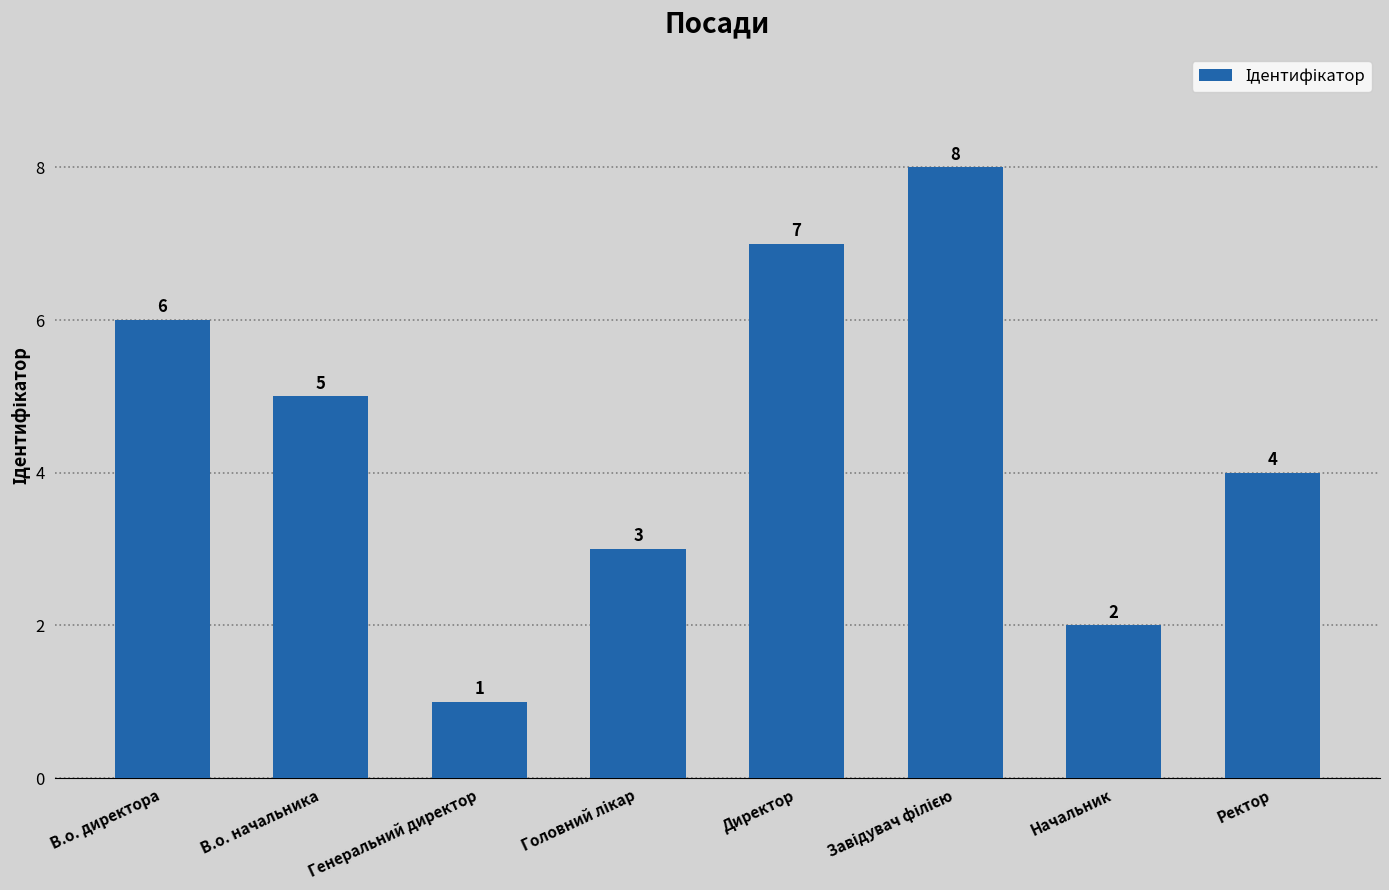

What is the change in value from В.о. начальника to Генеральний директор?

-4